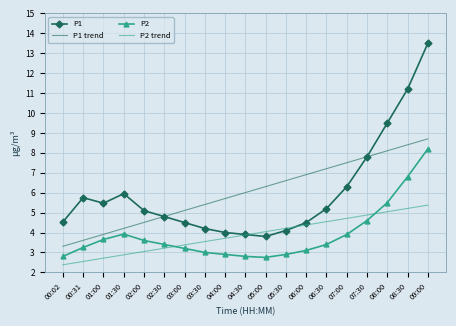

At which category does the chart reach its peak across all series?

09:00